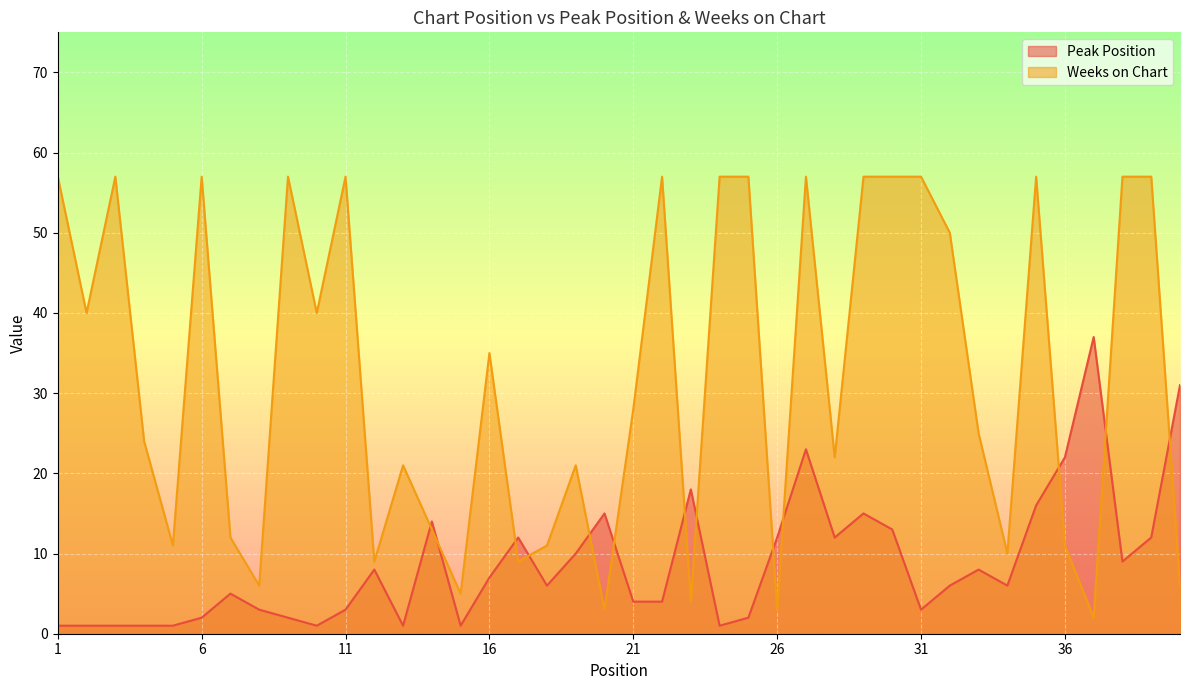

Which series has the widest spread of values?

Weeks on Chart